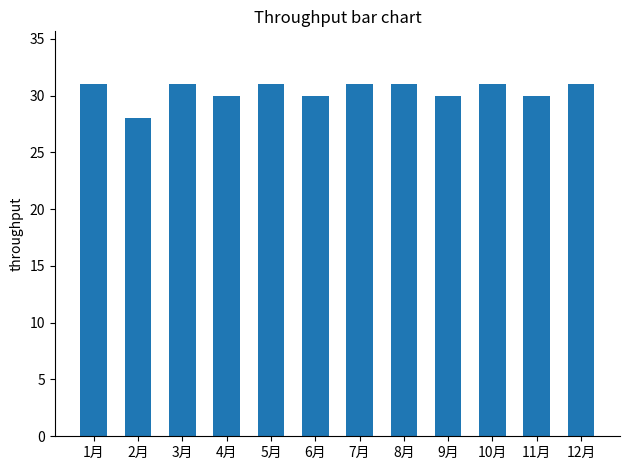

Reading right to left, list all the values displayed in this chart.

31	30	31	30	31	31	30	31	30	31	28	31